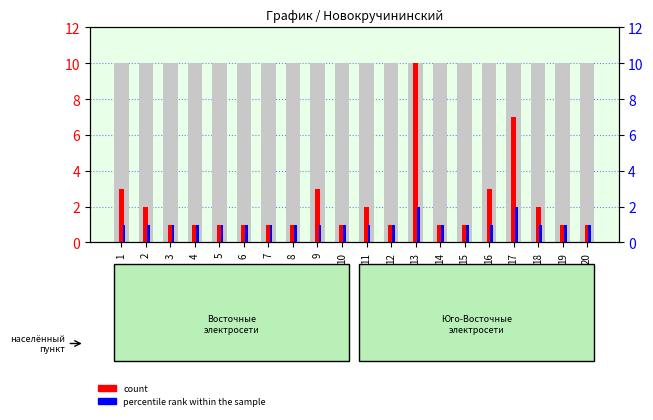

What are all the series names shown in the legend?

count, percentile rank within the sample